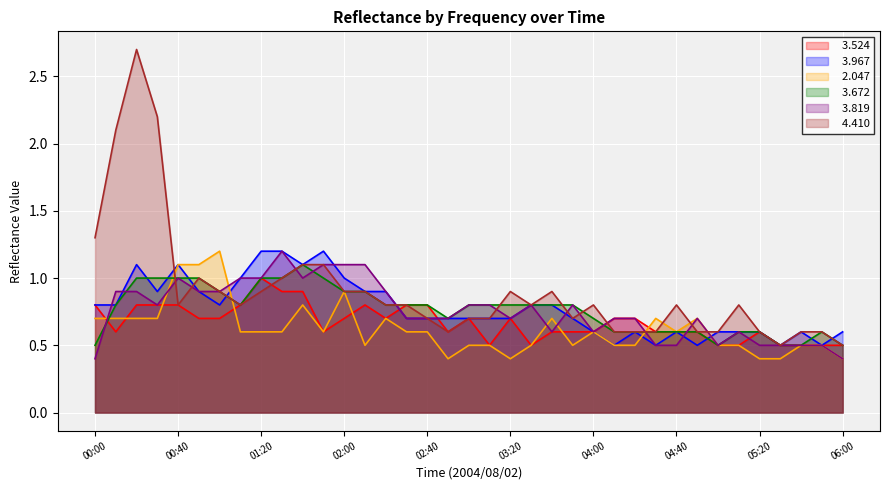

Reading left to right, list all the values displayed in this chart.

  3.524: 0.8	0.6	0.8	0.8	0.8	0.7	0.7	0.8	1.0	0.9	0.9	0.6	0.7	0.8	0.7	0.8	0.8	0.6	0.7	0.5	0.7	0.5	0.6	0.6	0.6	0.7	0.7	0.6	0.6	0.6	0.5	0.5	0.6	0.5	0.5	0.5	0.5
  3.967: 0.8	0.8	1.1	0.9	1.1	0.9	0.8	1.0	1.2	1.2	1.1	1.2	1.0	0.9	0.9	0.7	0.7	0.7	0.7	0.7	0.7	0.8	0.8	0.7	0.6	0.5	0.6	0.5	0.6	0.5	0.6	0.6	0.6	0.5	0.6	0.5	0.6
  2.047: 0.7	0.7	0.7	0.7	1.1	1.1	1.2	0.6	0.6	0.6	0.8	0.6	0.9	0.5	0.7	0.6	0.6	0.4	0.5	0.5	0.4	0.5	0.7	0.5	0.6	0.5	0.5	0.7	0.6	0.7	0.5	0.5	0.4	0.4	0.5	0.5	0.4
  3.672: 0.5	0.8	1.0	1.0	1.0	1.0	0.9	0.8	1.0	1.0	1.1	1.0	0.9	0.9	0.8	0.8	0.8	0.7	0.8	0.8	0.8	0.8	0.8	0.8	0.7	0.6	0.6	0.6	0.6	0.6	0.5	0.6	0.6	0.5	0.5	0.6	0.5
  3.819: 0.4	0.9	0.9	0.8	1.0	0.9	0.9	1.0	1.0	1.2	1.0	1.1	1.1	1.1	0.9	0.7	0.7	0.7	0.8	0.8	0.7	0.8	0.6	0.8	0.6	0.7	0.7	0.5	0.5	0.7	0.5	0.6	0.5	0.5	0.5	0.5	0.4
  4.410: 1.3	2.1	2.7	2.2	0.8	1.0	0.9	0.8	0.9	1.0	1.1	1.1	0.9	0.9	0.8	0.8	0.7	0.6	0.7	0.7	0.9	0.8	0.9	0.7	0.8	0.6	0.6	0.6	0.8	0.6	0.6	0.8	0.6	0.5	0.6	0.6	0.5